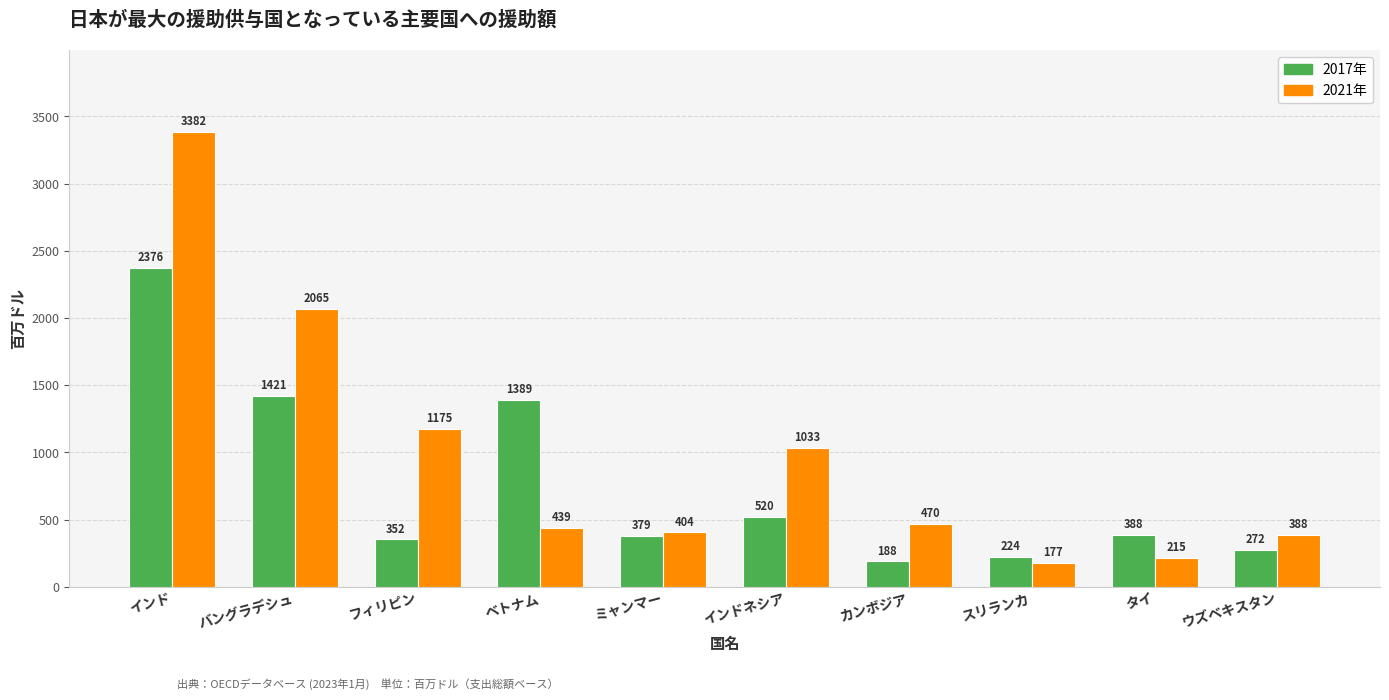

Rank the categories by 2017年 value from highest to lowest.

インド, バングラデシュ, ベトナム, インドネシア, タイ, ミャンマー, フィリピン, ウズベキスタン, スリランカ, カンボジア